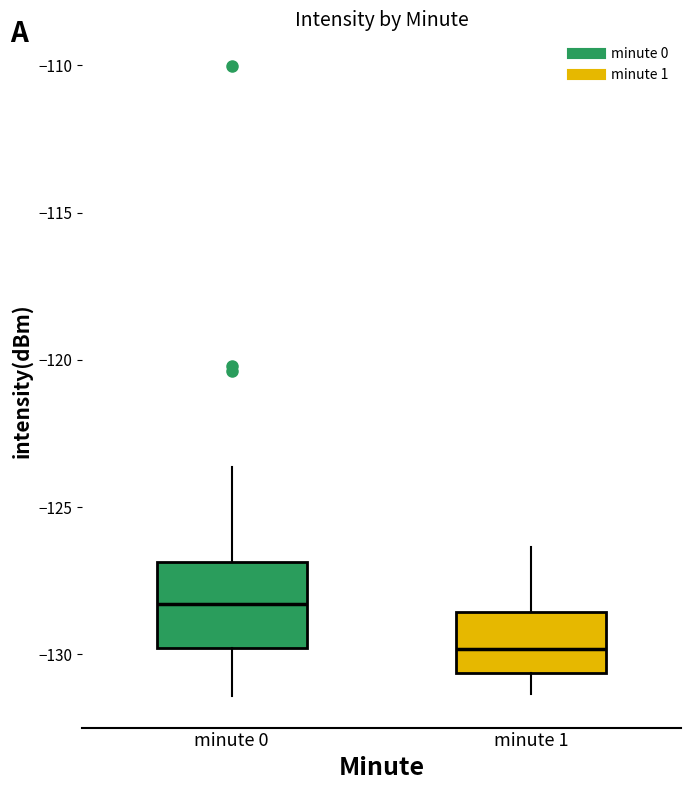

Reading left to right, read every box against the y-axis: the position of its median line, the range the box covers, and the ends of its whiskers. The values are not printed on the chart, so give them approximately, as read against the axis.

minute 0: median -128.5, box -130.0 to -127.0, whiskers -131.5 to -123.5
minute 1: median -130.0, box -130.5 to -128.5, whiskers -131.5 to -126.5